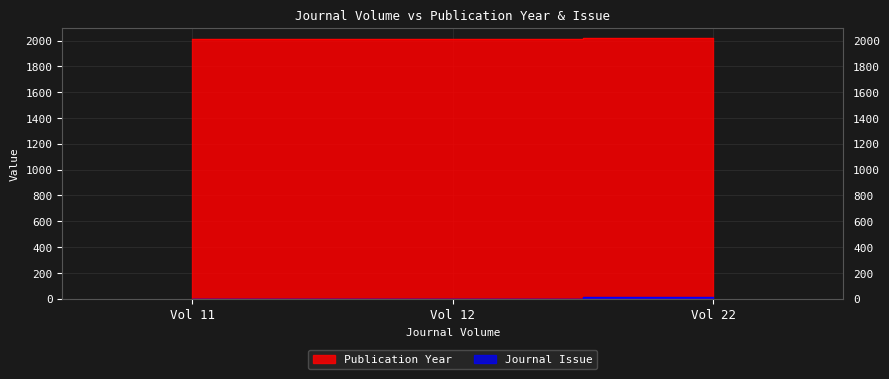

Is the value of Publication Year at Vol 22 greater than the value of Journal Issue at Vol 22?

Yes